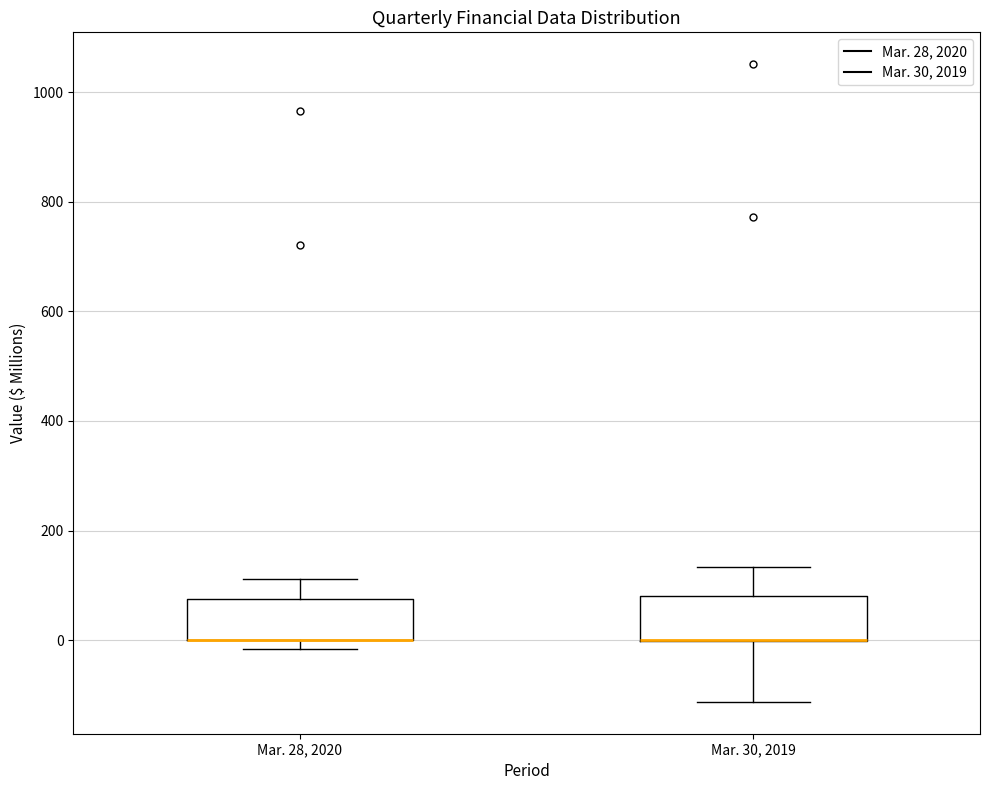

Where is the upper edge of the box for Mar. 30, 2019 on the y-axis? The values are not printed on the chart, so give them approximately, as read against the axis.

80